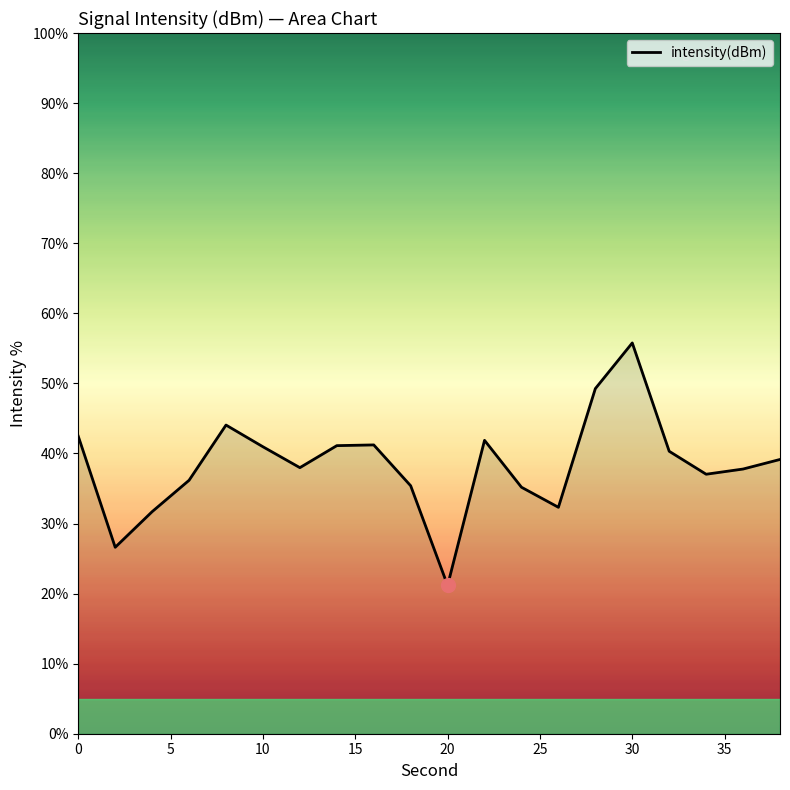

What is the smallest value displayed?

21.2